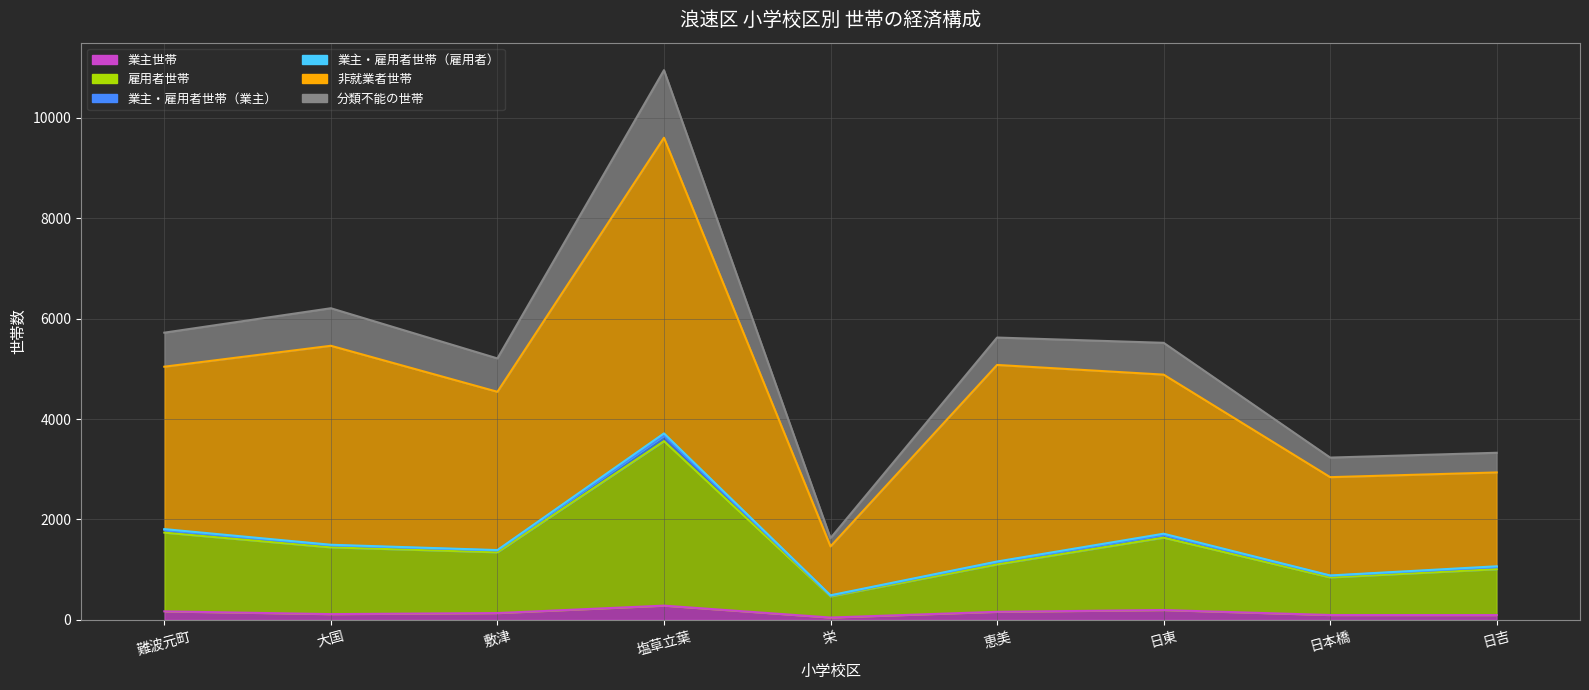

At which label does 非就業者世帯 reach its peak?

塩草立葉